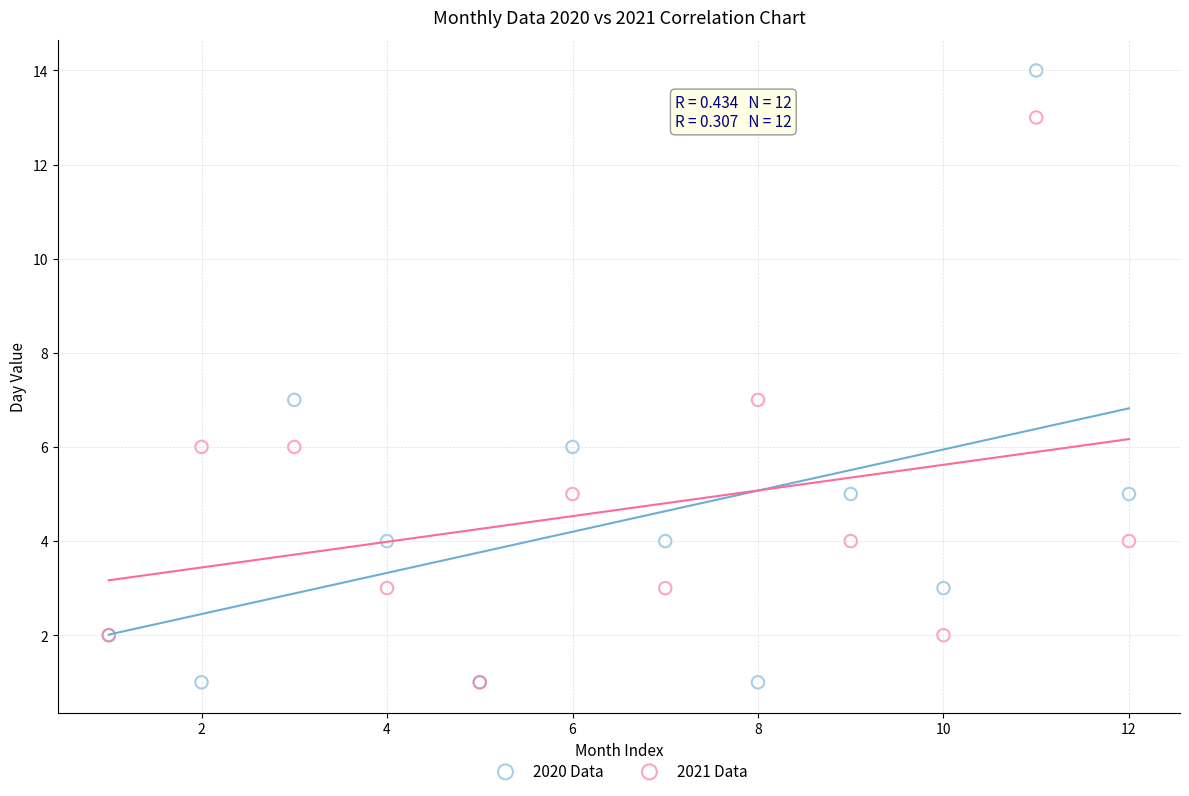

Which series has the widest spread of Y values?

2020 Data